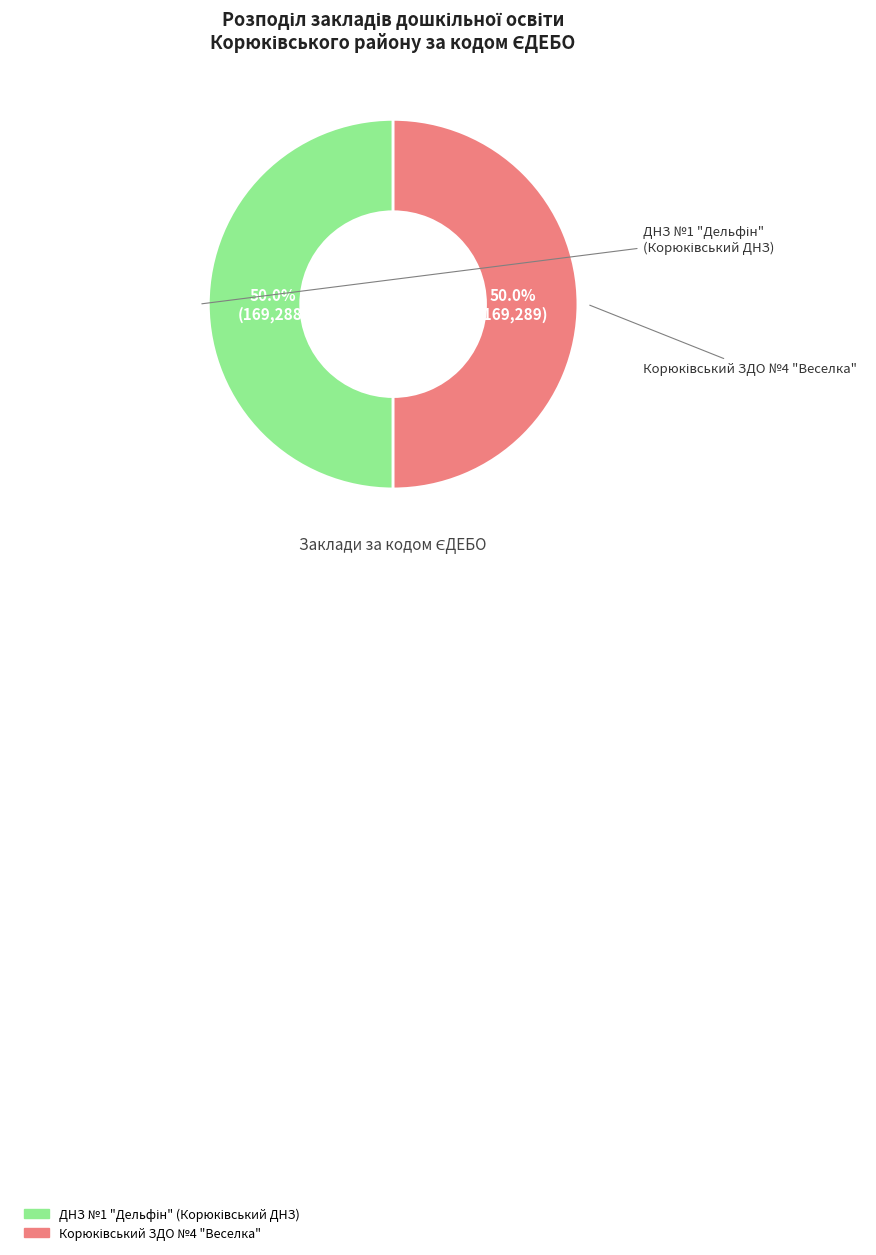

Does Корюківський ЗДО №4 "Веселка" account for over 50% of the chart?

Yes